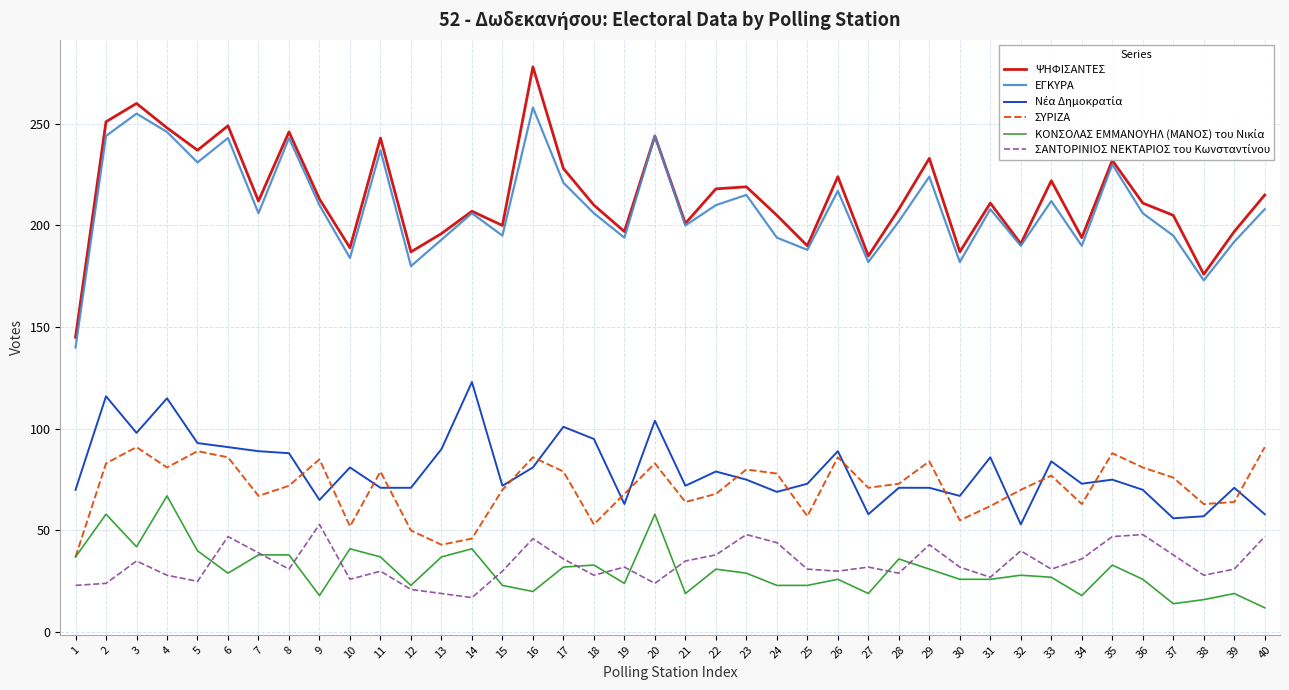

The ΕΓΚΥΡΑ series shows 173 at 38. True or false?

True